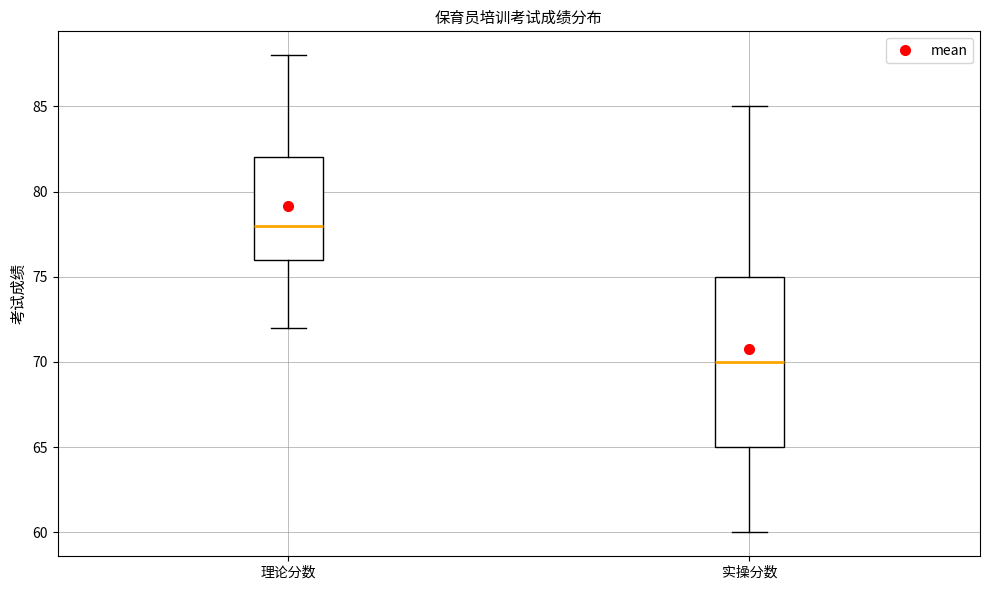

Reading left to right, transcribe this box plot: for each box, give where its median line is, the range the box spans, and where its two whiskers end, as read against the y-axis. The values are not printed on the chart, so give them approximately, as read against the axis.

理论分数: median 78, box 76 to 82, whiskers 72 to 88
实操分数: median 70, box 65 to 75, whiskers 60 to 85